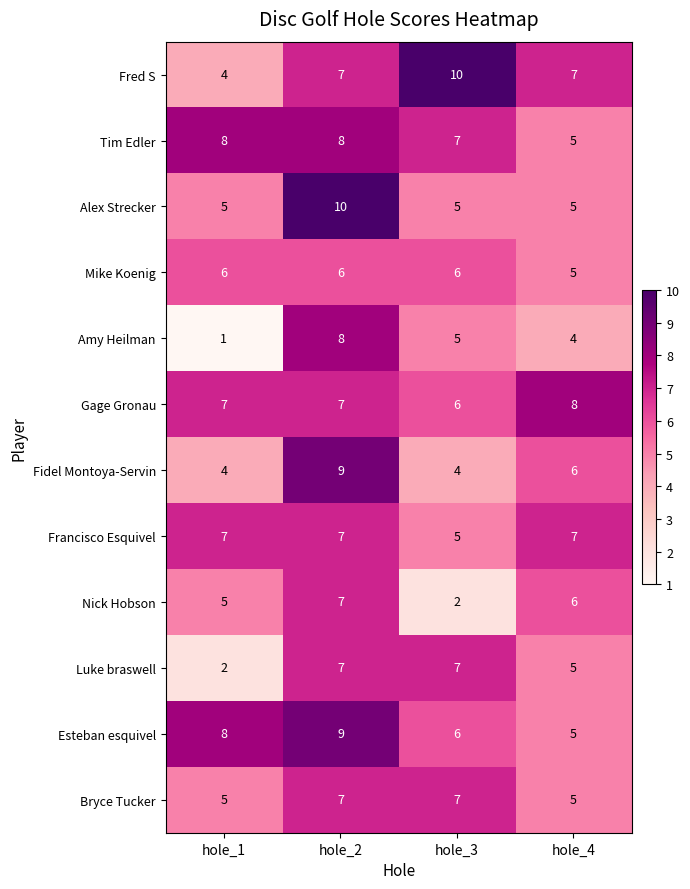

At which category does the chart reach its minimum across all series?

hole_1